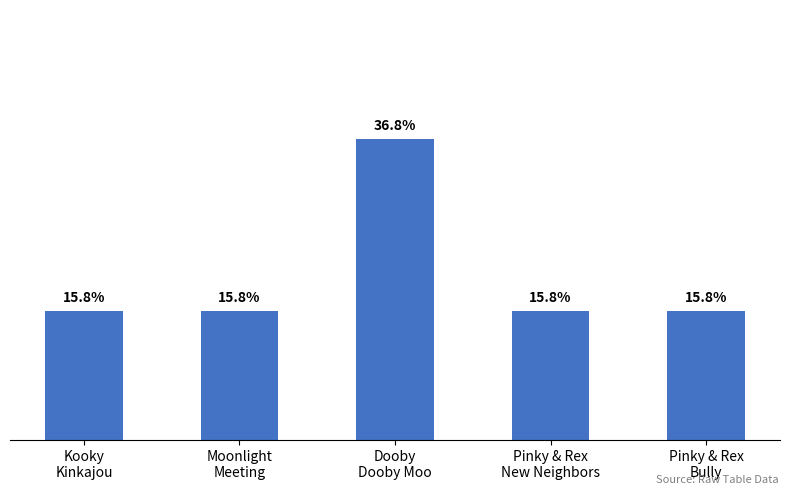

Is it true that the value at Pinky & Rex
Bully is 1?

False